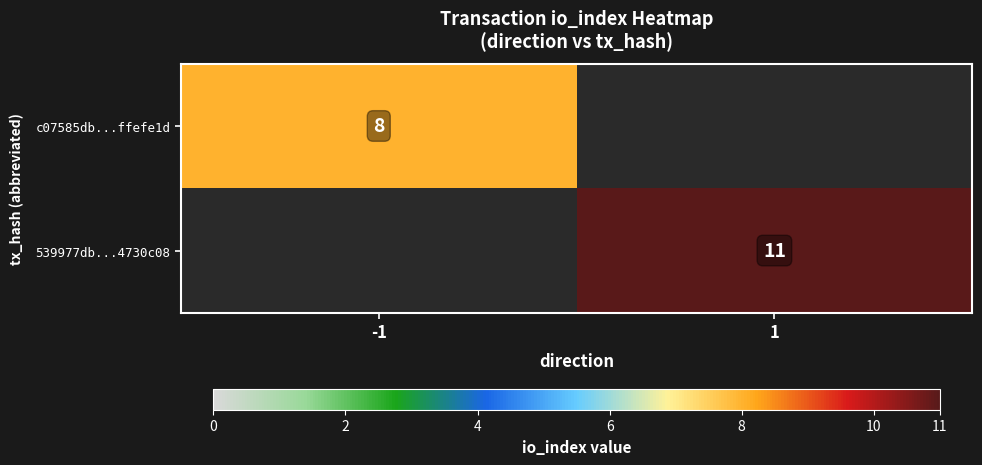

Which label corresponds to the largest value in the chart?

1